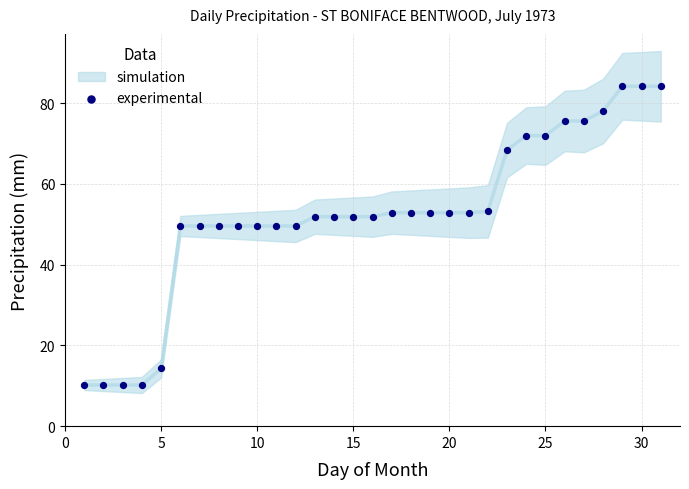

What is the range of X values (max minus min)?

30.0